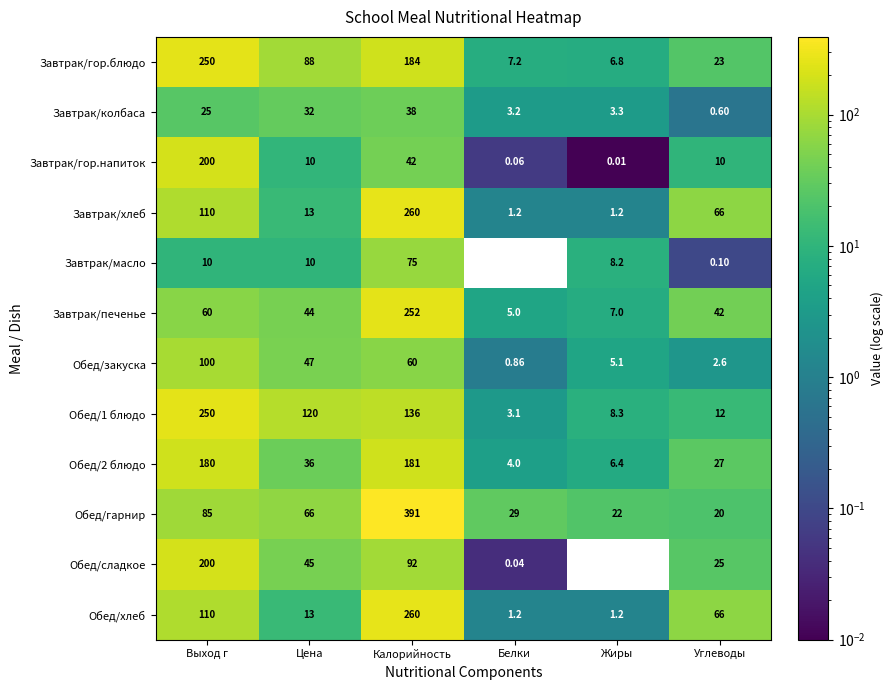

Which series changed the most between Выход г and Калорийность?

Обед/гарнир